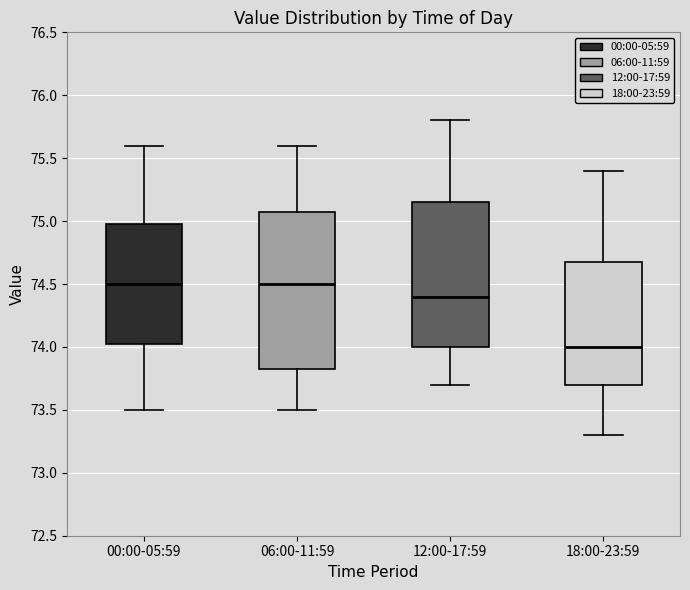

Which box has the lowest median line?

18:00-23:59